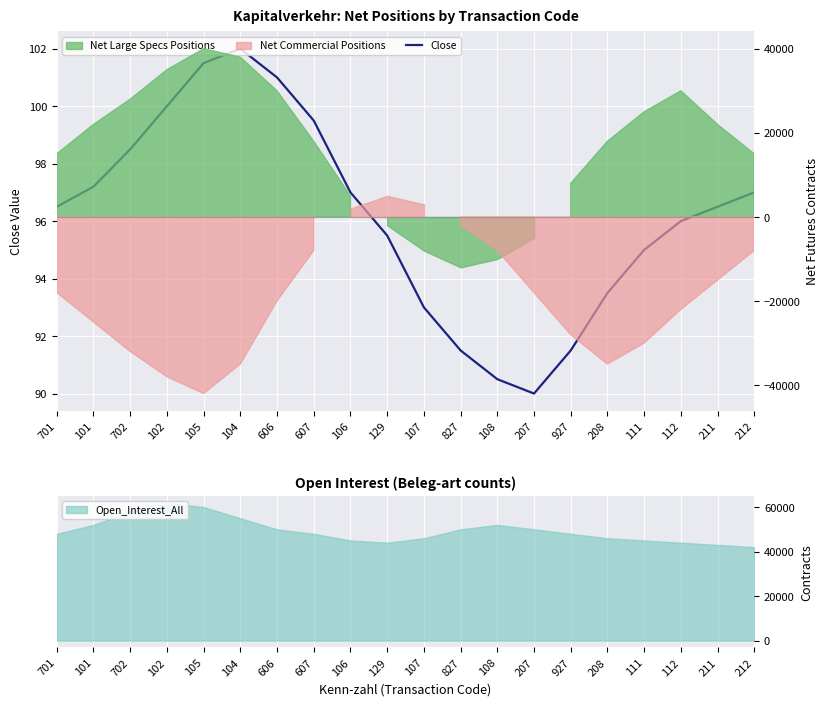

What is the value of the 16th point from the left?

93.5